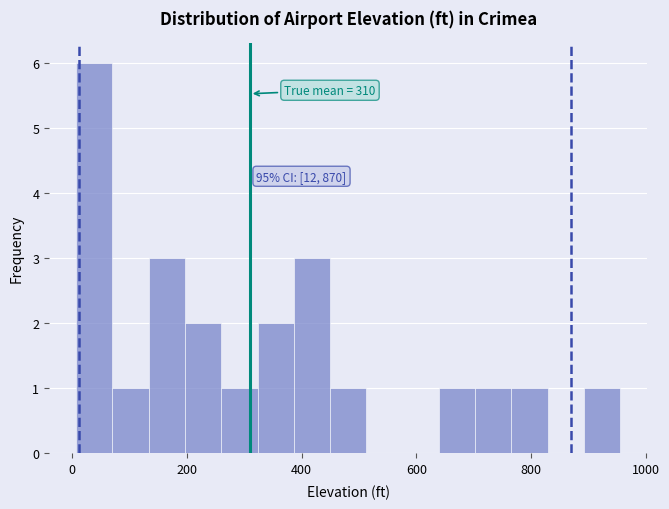

Read against the x-axis, roughly where is the centre of the tallest bar?

40